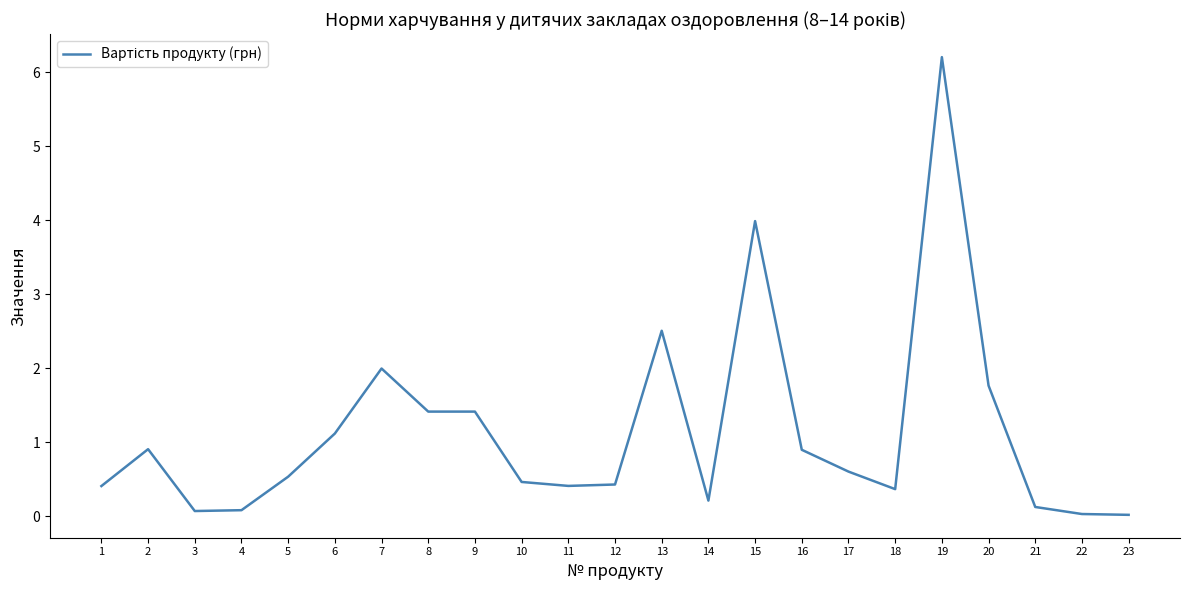

Read the value at 12.

0.4